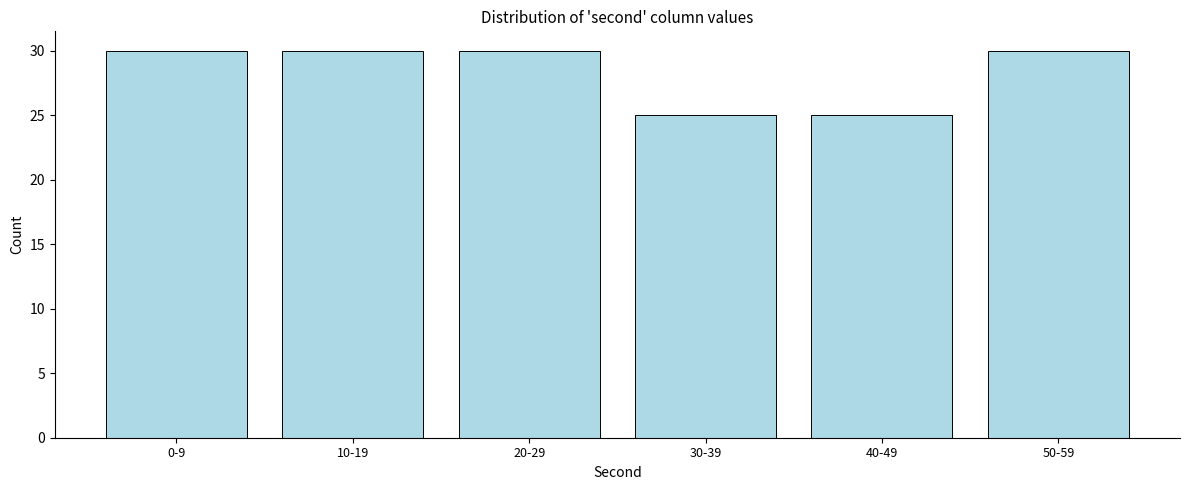

Reading left to right, transcribe all the data shown in this chart.

30	30	30	25	25	30